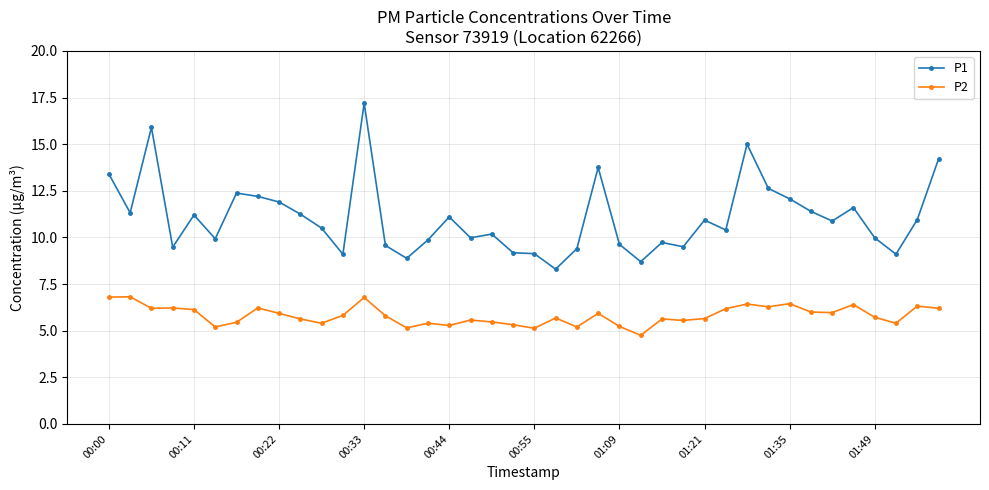

What is the difference between the maximum and minimum values in the P1 series?

8.9